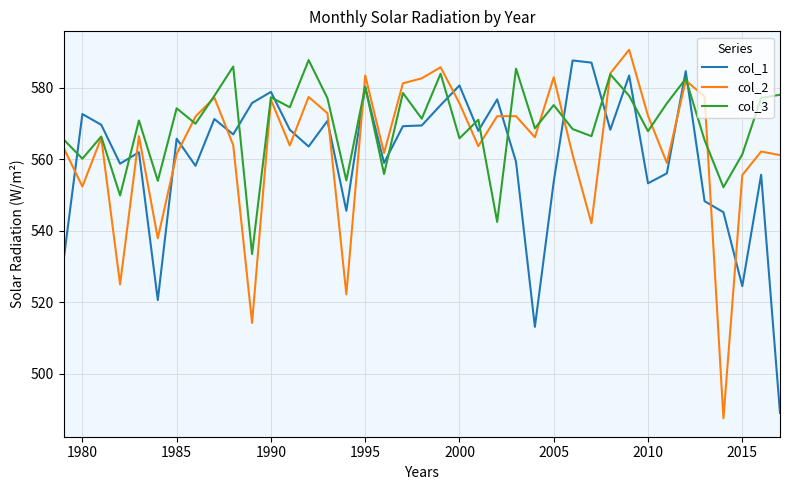

What is the highest value of the col_1 series?

587.7